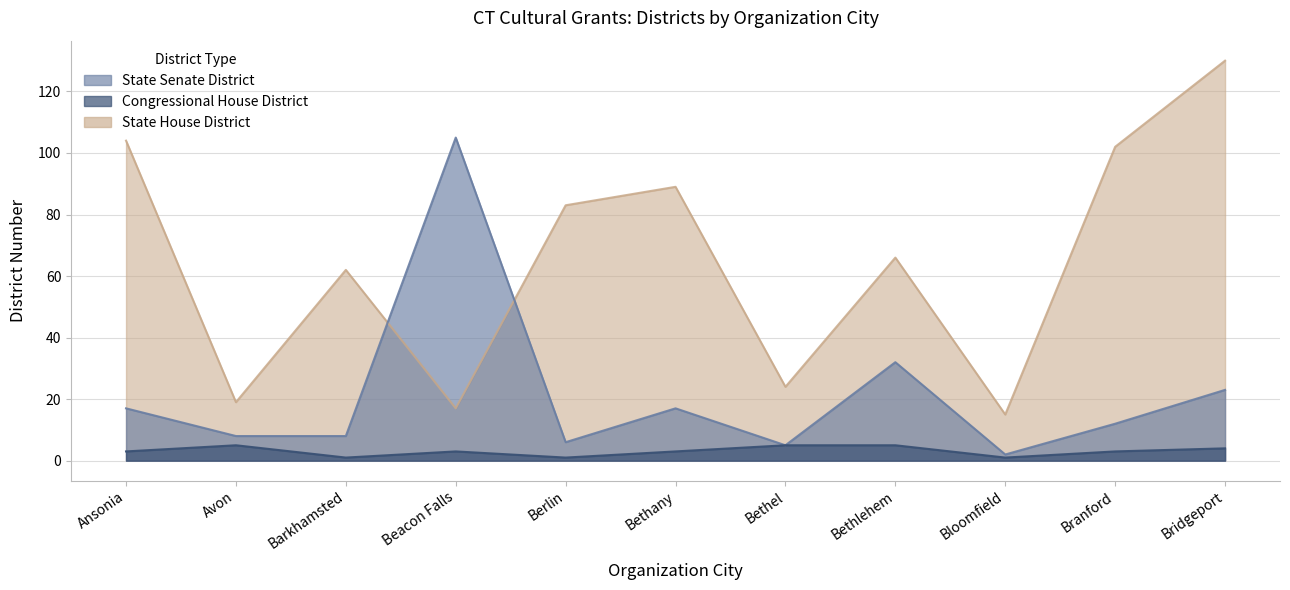

Does the chart display data point markers on the line(s)?

No